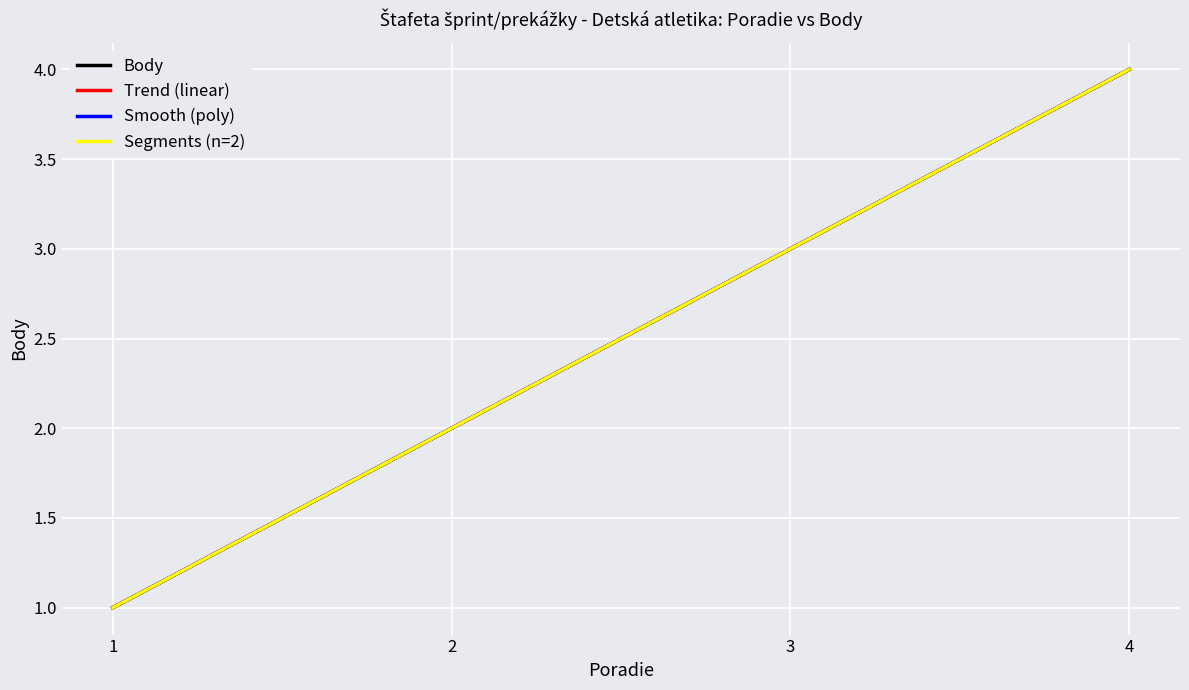

Approximately how many times larger is the value at 3 compared to 4?

0.8